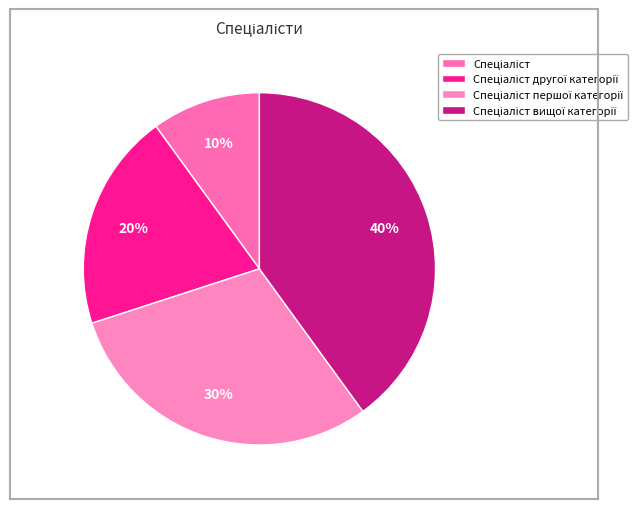

Which category has the smallest portion of the pie?

Спеціаліст